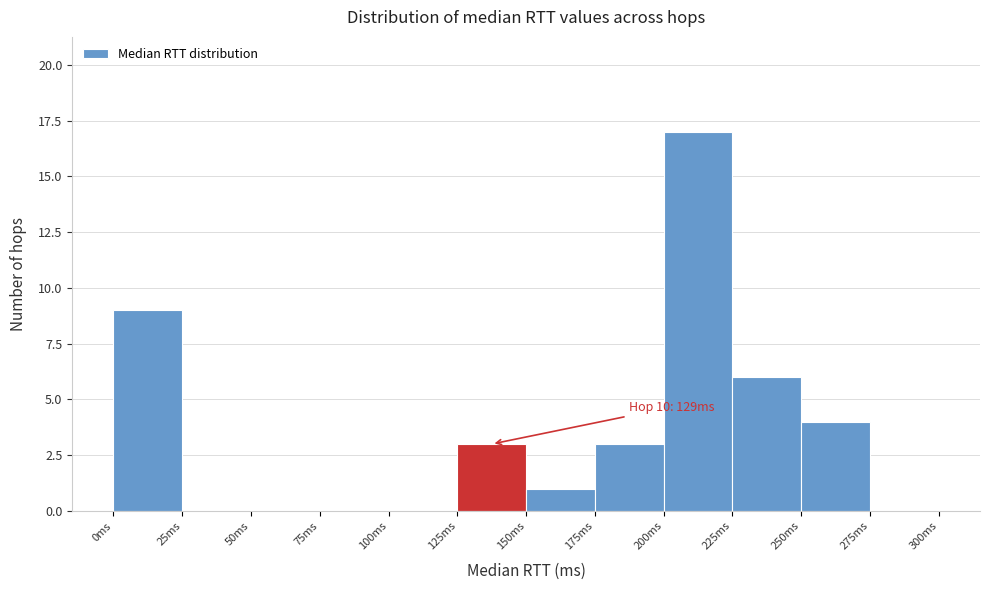

Which range on the x-axis has the tallest bar?

200 to 225